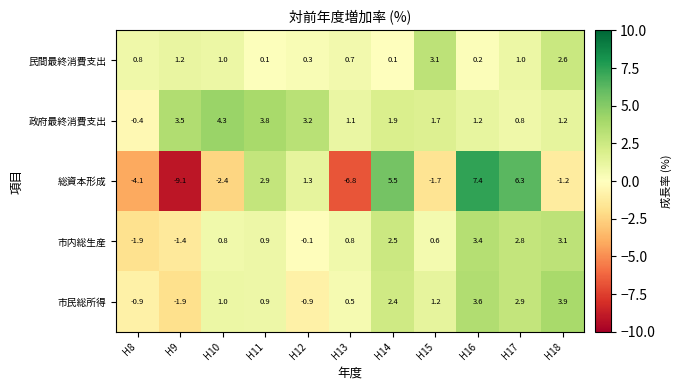

The value of 民間最終消費支出 at H13 is 0.7. True or false?

True